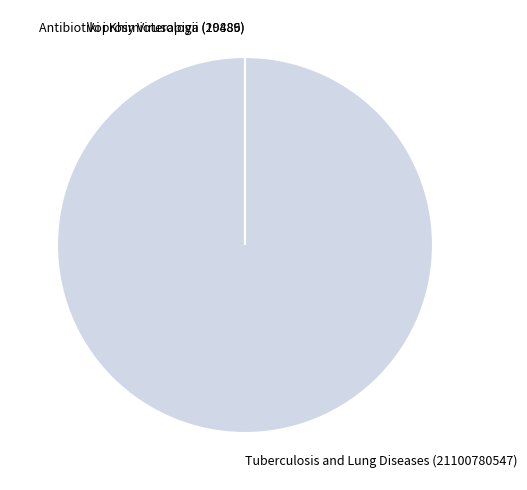

Is there a majority slice in this chart?

Yes